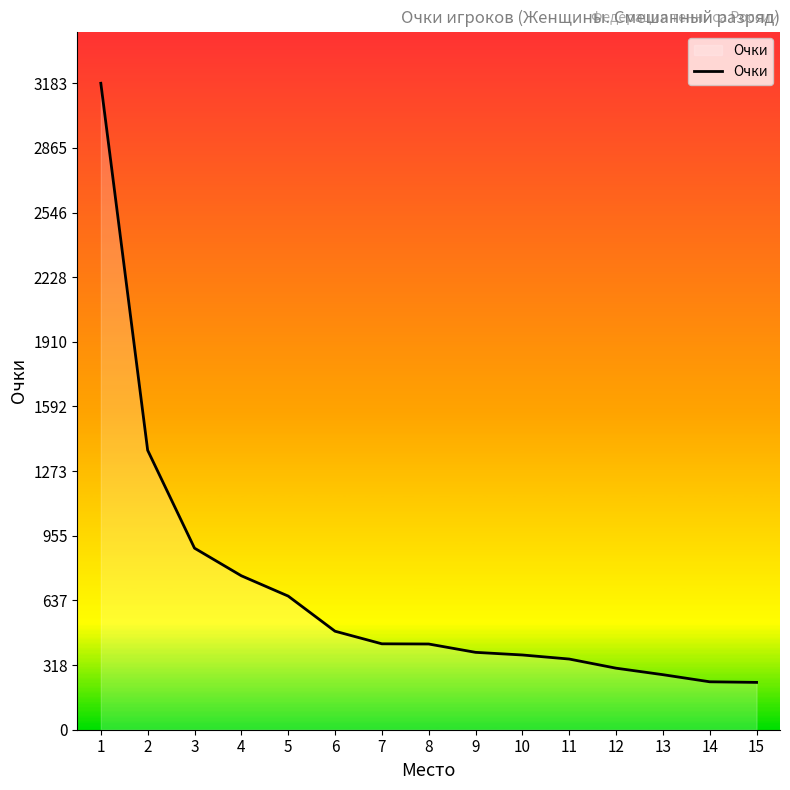

True or false: the data shows 236 at 14.

True